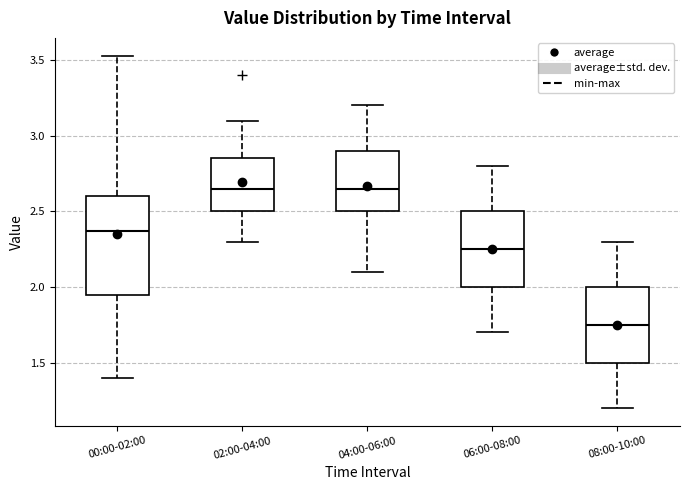

Where is the upper edge of the box for 08:00-10:00 on the y-axis? The values are not printed on the chart, so give them approximately, as read against the axis.

2.00